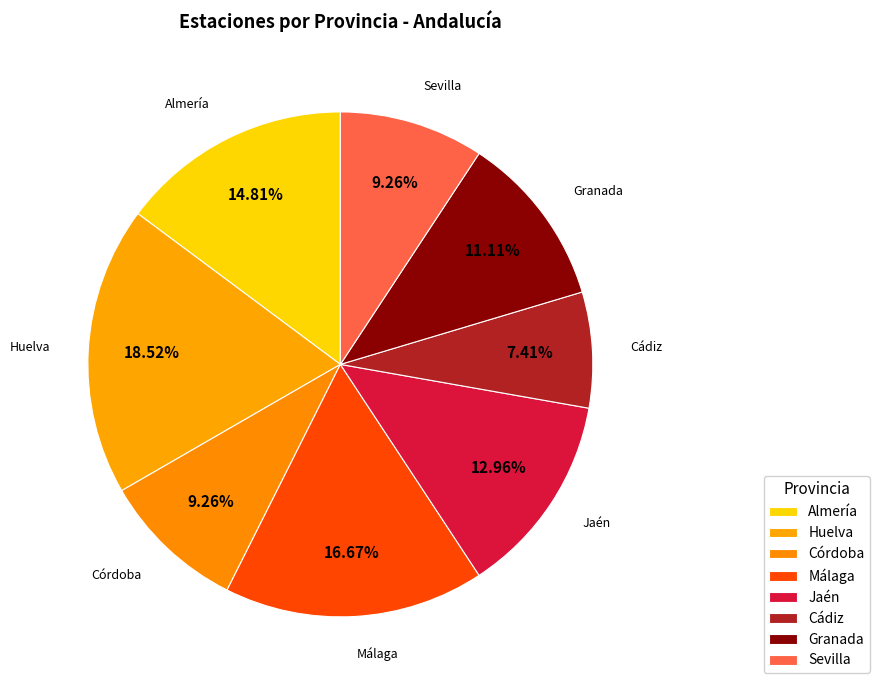

Is there a majority slice in this chart?

No